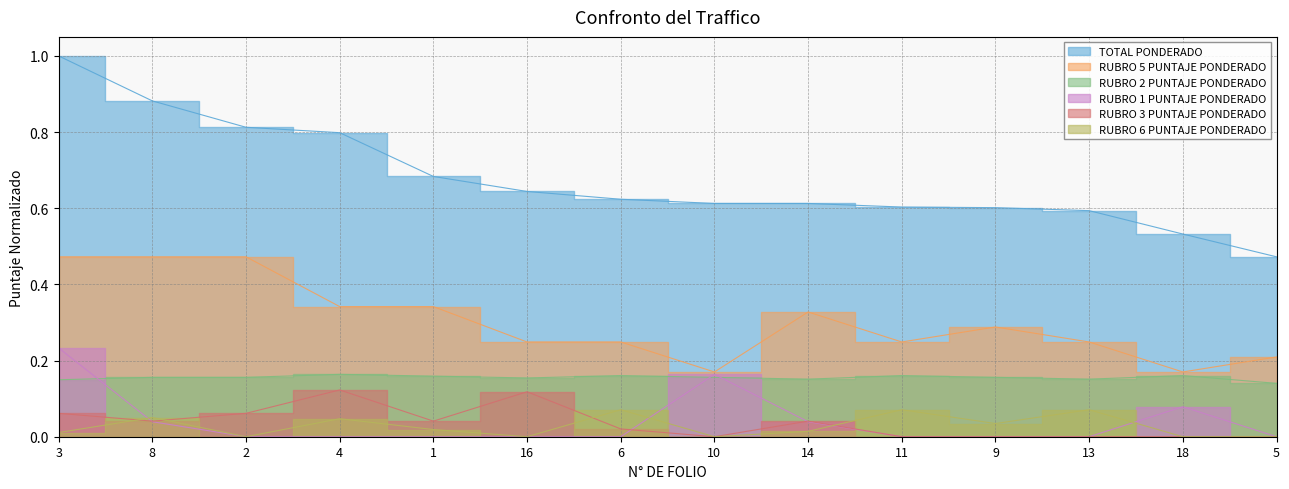

Count the number of data series in this chart.

6